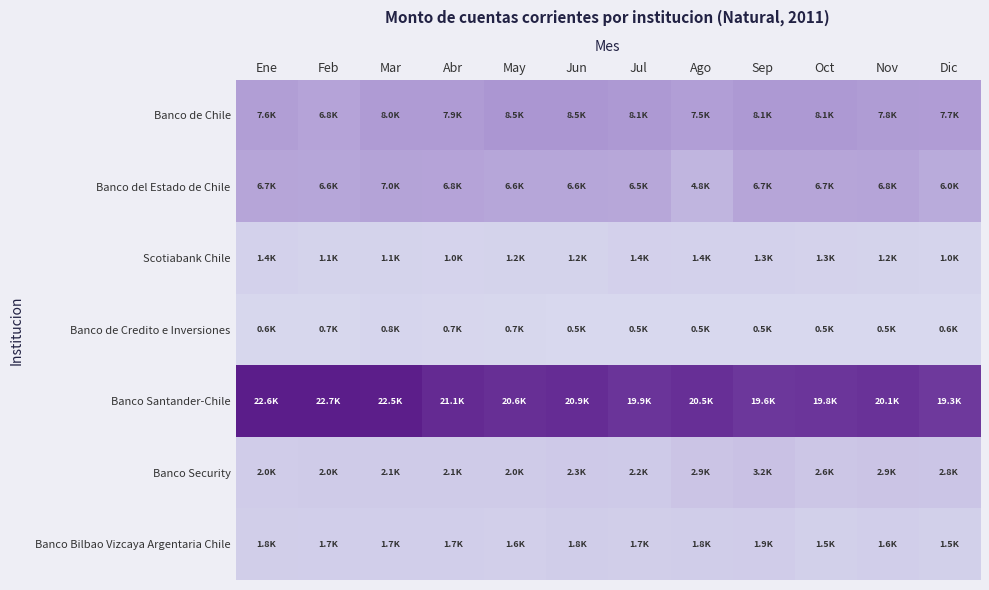

Rank the series by their maximum value, from highest to lowest.

Banco Santander-Chile, Banco de Chile, Banco del Estado de Chile, Banco Security, Banco Bilbao Vizcaya Argentaria Chile, Scotiabank Chile, Banco de Credito e Inversiones